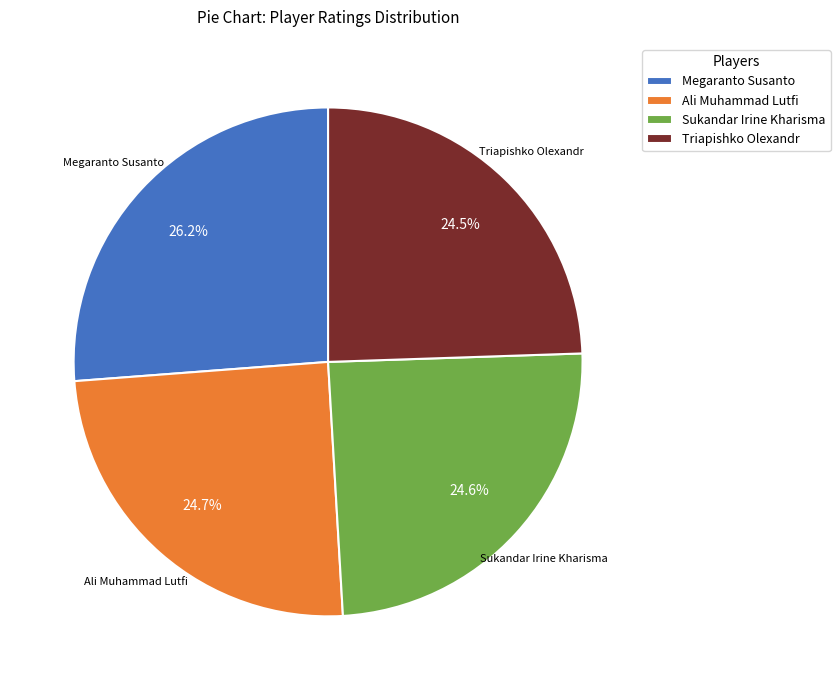

What percentage do Triapishko Olexandr and Megaranto Susanto together represent?

50.7%